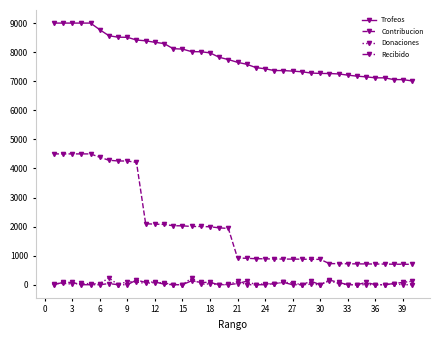

True or false: Donaciones and Contribucion cross at least once.

False